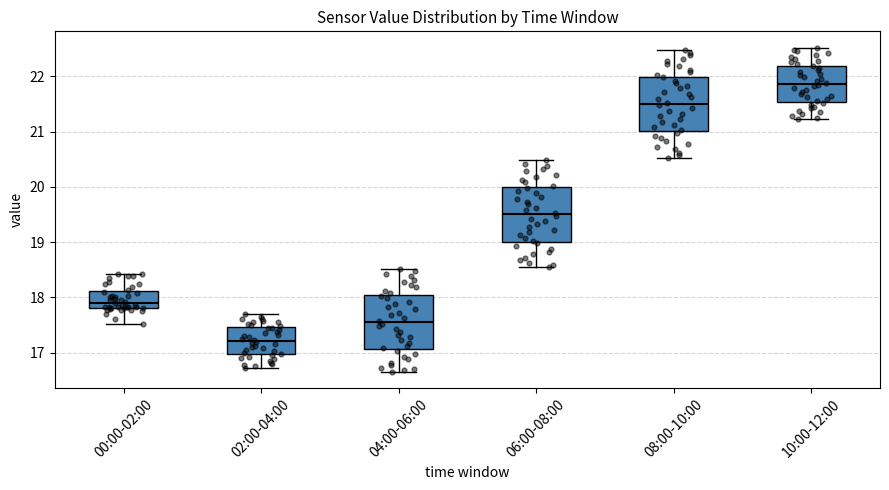

Reading left to right, read every box against the y-axis: the position of its median line, the range the box covers, and the ends of its whiskers. The values are not printed on the chart, so give them approximately, as read against the axis.

00:00-02:00: median 17.9, box 17.8 to 18.1, whiskers 17.5 to 18.4
02:00-04:00: median 17.2, box 17.0 to 17.5, whiskers 16.7 to 17.7
04:00-06:00: median 17.6, box 17.1 to 18.0, whiskers 16.7 to 18.5
06:00-08:00: median 19.5, box 19.0 to 20.0, whiskers 18.6 to 20.5
08:00-10:00: median 21.5, box 21.0 to 22.0, whiskers 20.5 to 22.5
10:00-12:00: median 21.9, box 21.5 to 22.2, whiskers 21.2 to 22.5